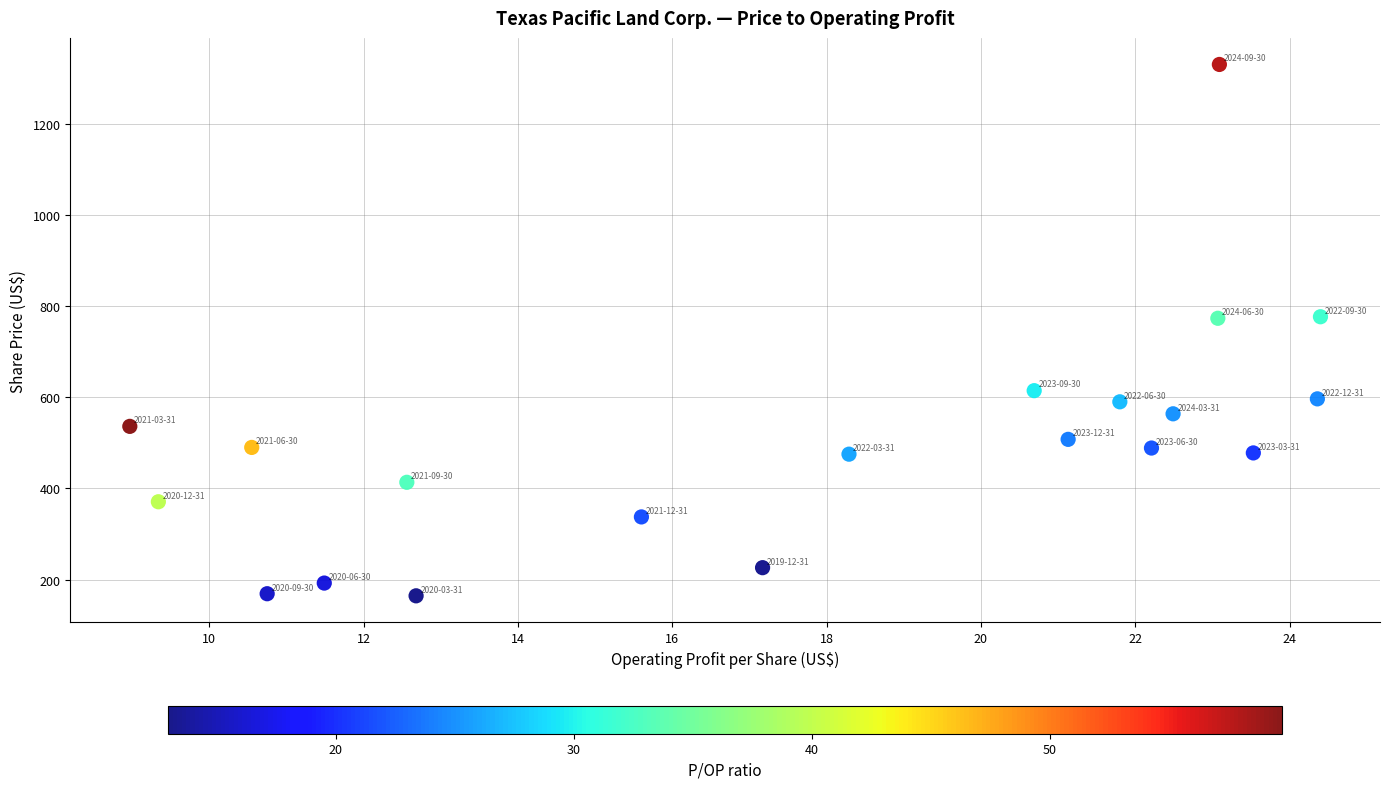

What is the range of Y values (max minus min)?

1165.3